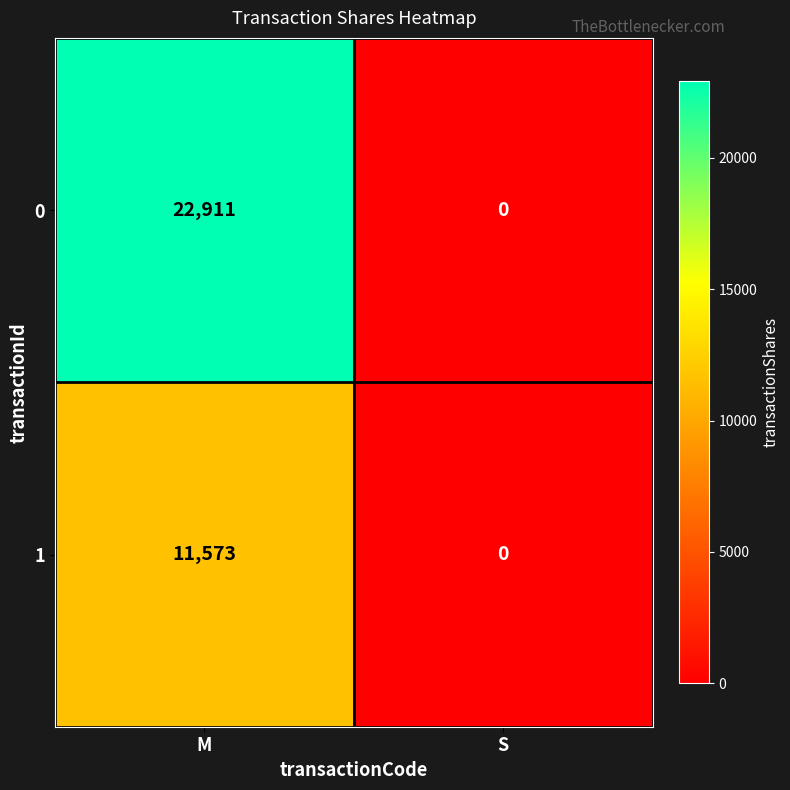

Rank the series by their maximum value, from highest to lowest.

0, 1